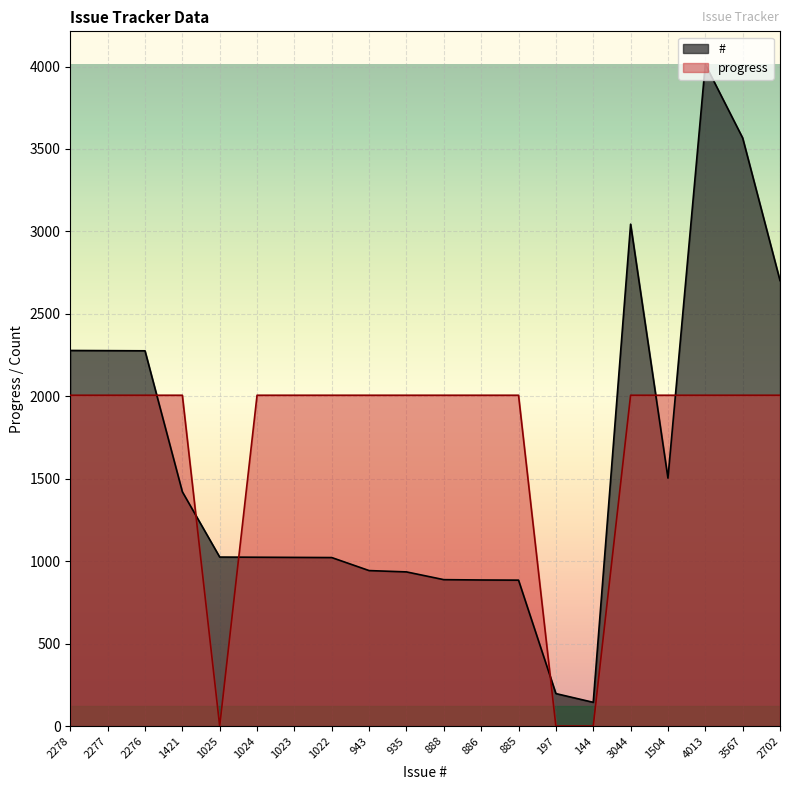

The # series shows 2308.7 at 1421. True or false?

False